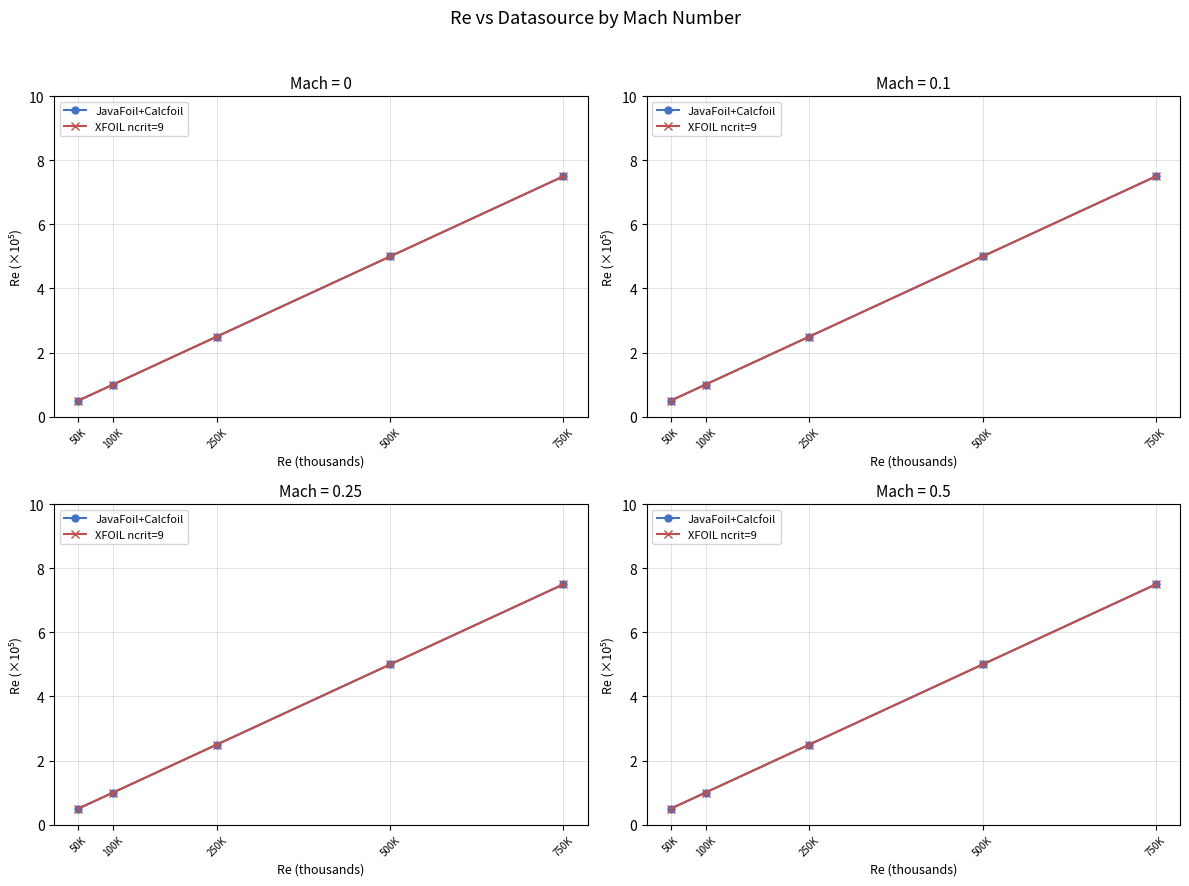

Reading left to right, what are all the values shown in this chart?

JavaFoil+Calcfoil: 50K=0.5	100K=1.0	250K=2.5	500K=5.0	750K=7.5
XFOIL ncrit=9: 50K=0.5	100K=1.0	250K=2.5	500K=5.0	750K=7.5